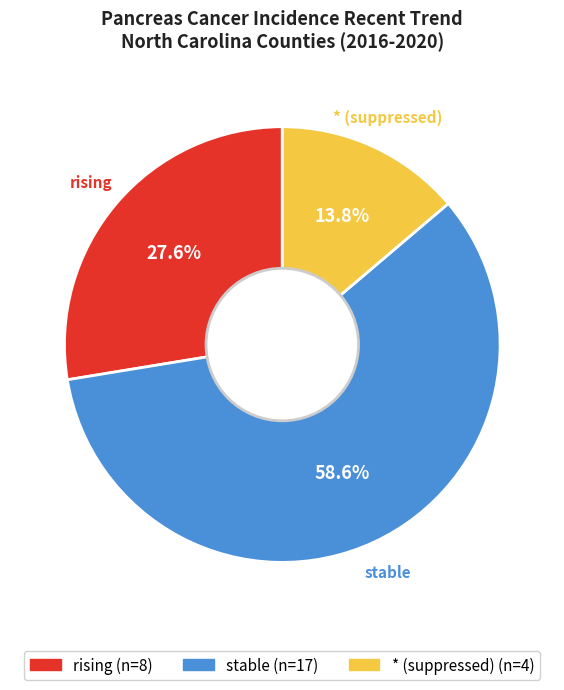

Does any single category account for the majority?

Yes